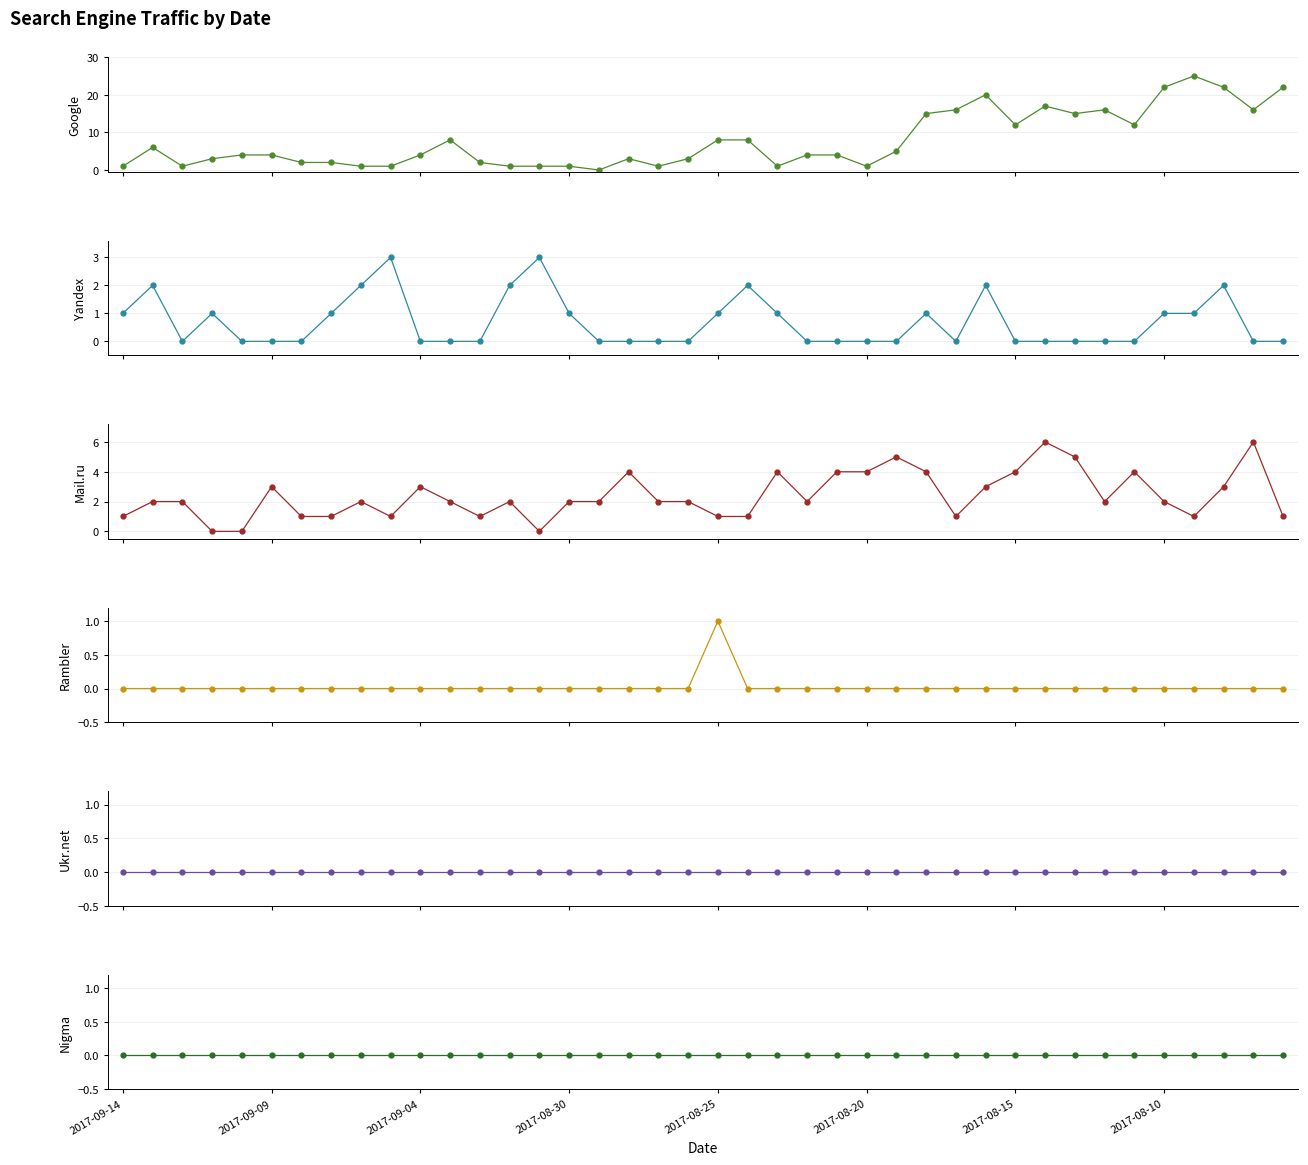

True or false: Google and Rambler cross at least once.

False